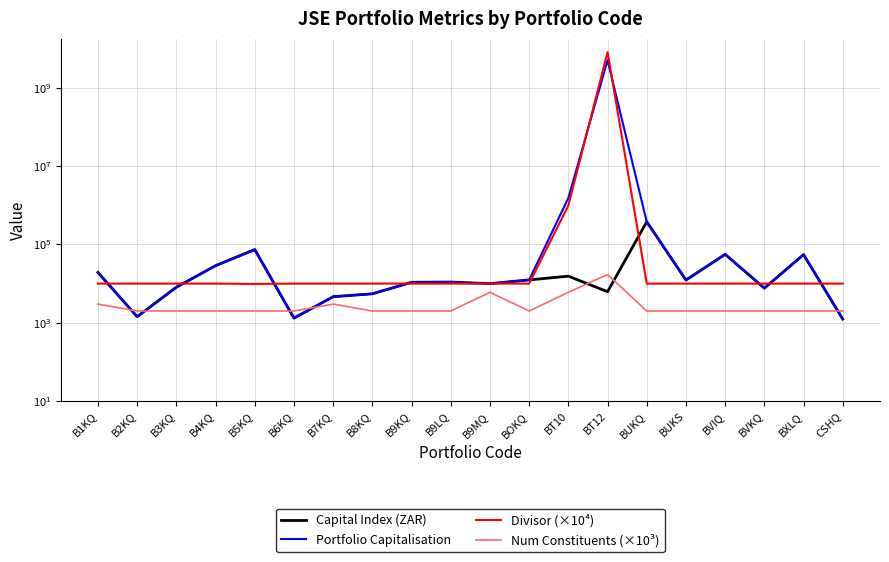

Reading right to left, list all the values displayed in this chart.

Capital Index (ZAR): 1243.0	55000.0	7646.5	55945.0	12300.5	379050.0	6217.6	15503.6	12430.0	9980.3	10945.6	10809.6	5493.0	4632.9	1314.2	74240.6	28696.3	8094.0	1431.3	19310.9
Portfolio Capitalisation: 1243.0	55000.0	7646.5	55945.0	12300.5	379050.0	5054358825.0	1535980.9	12430.0	9980.3	10945.6	10809.6	5493.0	4632.9	1314.2	72956.5	28696.3	8094.0	1431.3	19310.9
Divisor (×10⁴): 10000.0	10000.0	10000.0	10000.0	10000.0	10000.0	8129081532.8	990723.3	10000.0	10000.0	10000.0	10000.0	10000.0	10000.0	10000.0	9827.0	10000.0	10000.0	10000.0	10000.0
Num Constituents (×10³): 2000.0	2000.0	2000.0	2000.0	2000.0	2000.0	17000.0	6000.0	2000.0	6000.0	2000.0	2000.0	2000.0	3000.0	2000.0	2000.0	2000.0	2000.0	2000.0	3000.0